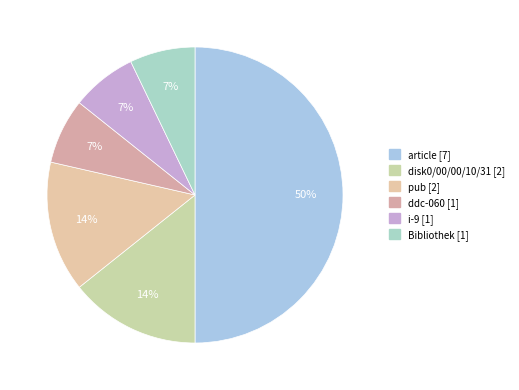

Which slice is the largest?

article